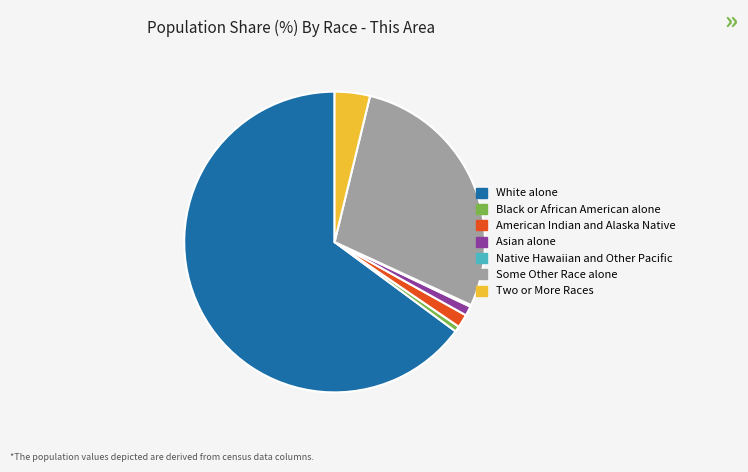

What is the largest slice in the pie chart?

White alone